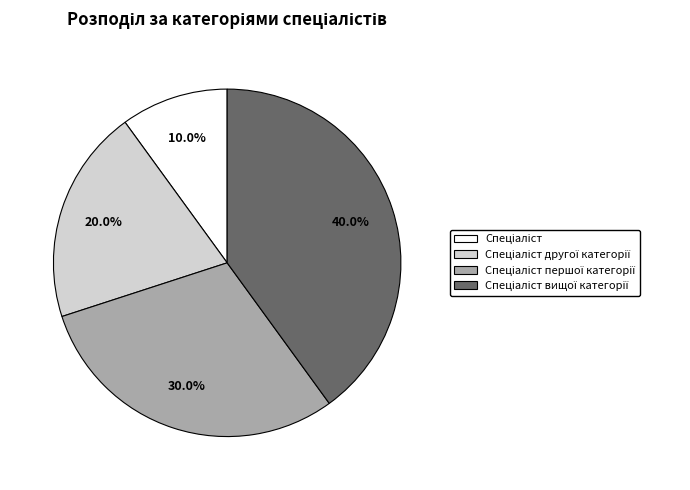

Is there any slice that represents more than half of the pie?

No